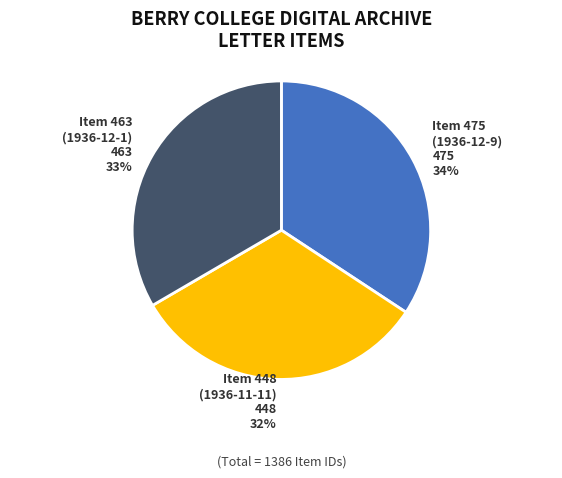

How many slices are in this pie chart?

3